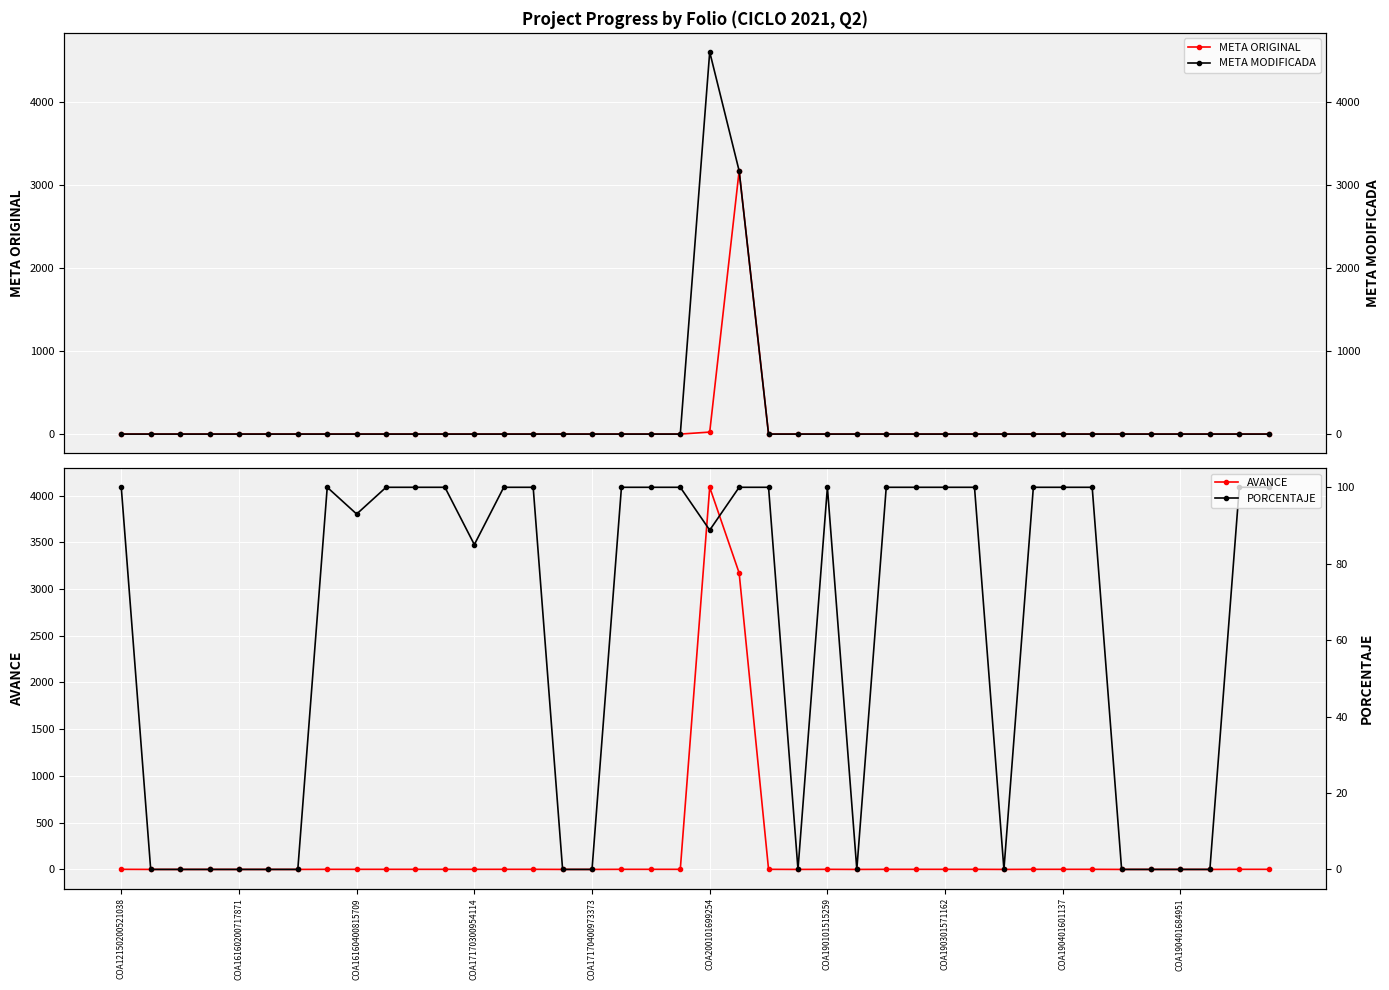

What is the value of the PORCENTAJE point at the 30th from the left?

100.0